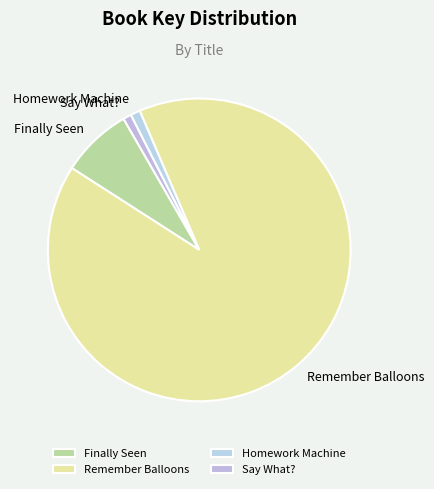

What is the largest slice in the pie chart?

Remember Balloons